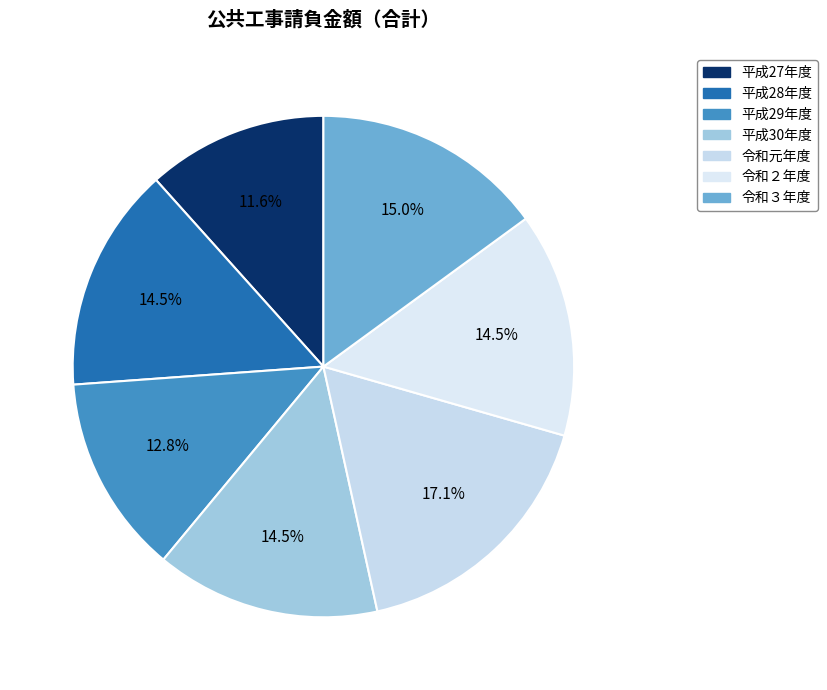

The 平成28年度 slice represents 15% of the pie. True or false?

True